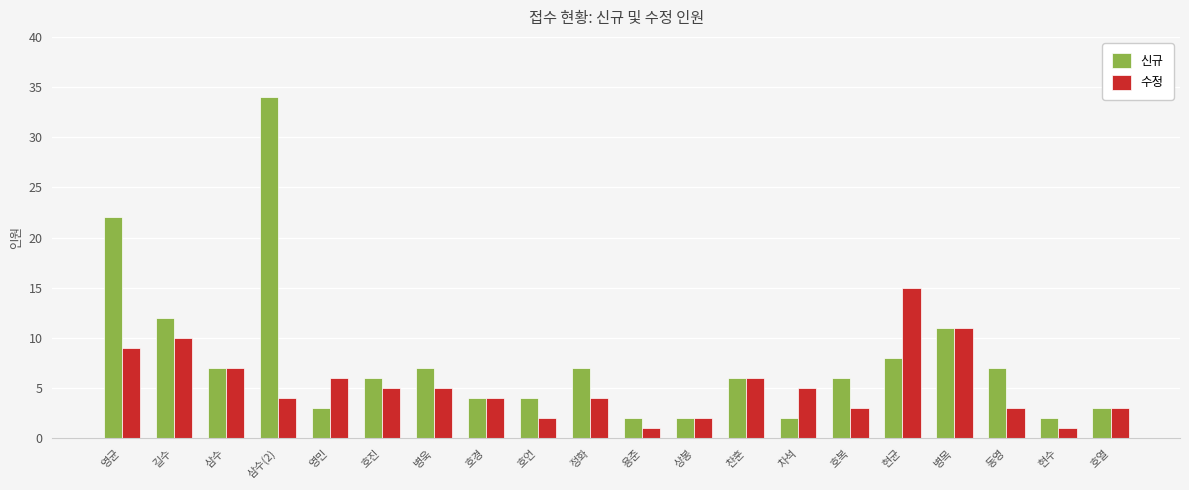

Which series changed the most between 차석 and 현균?

수정